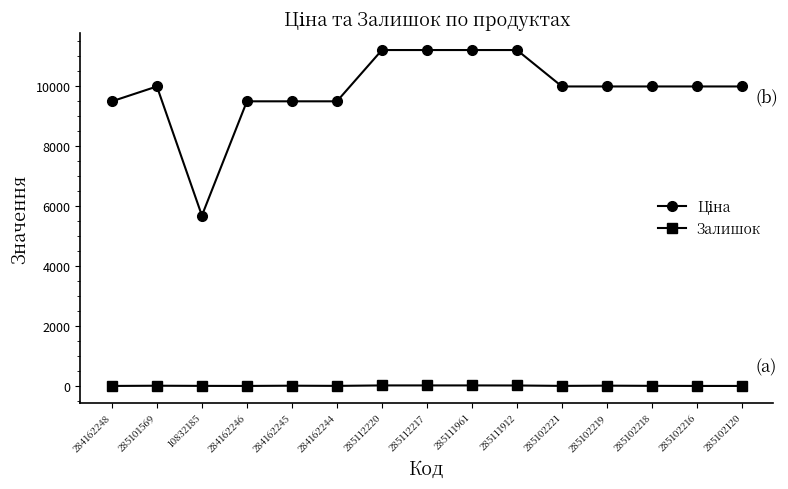

What is the label of the 2nd point from the left?

285101569